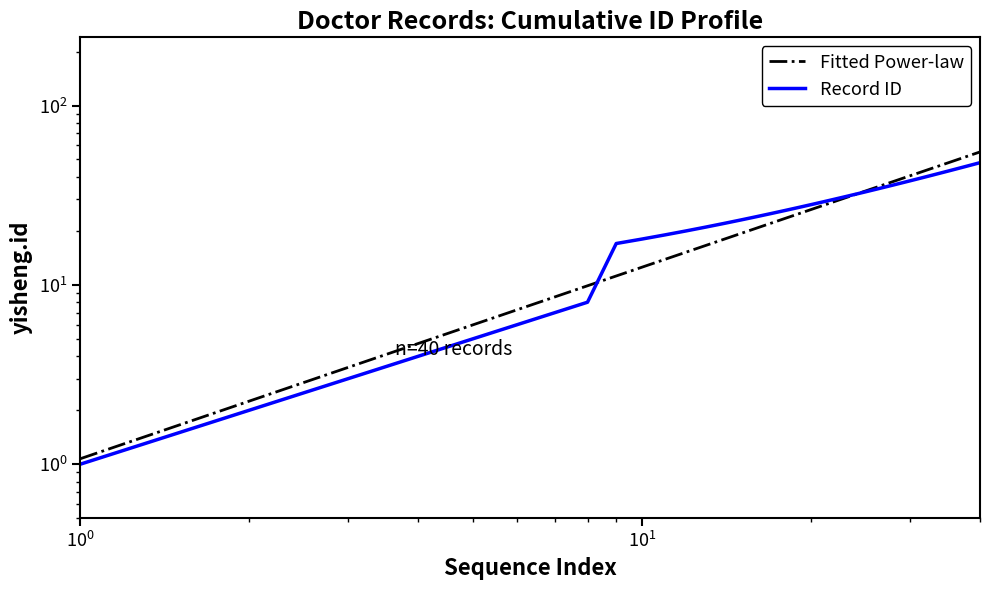

Which series has the largest range (max minus min)?

Fitted Power-law